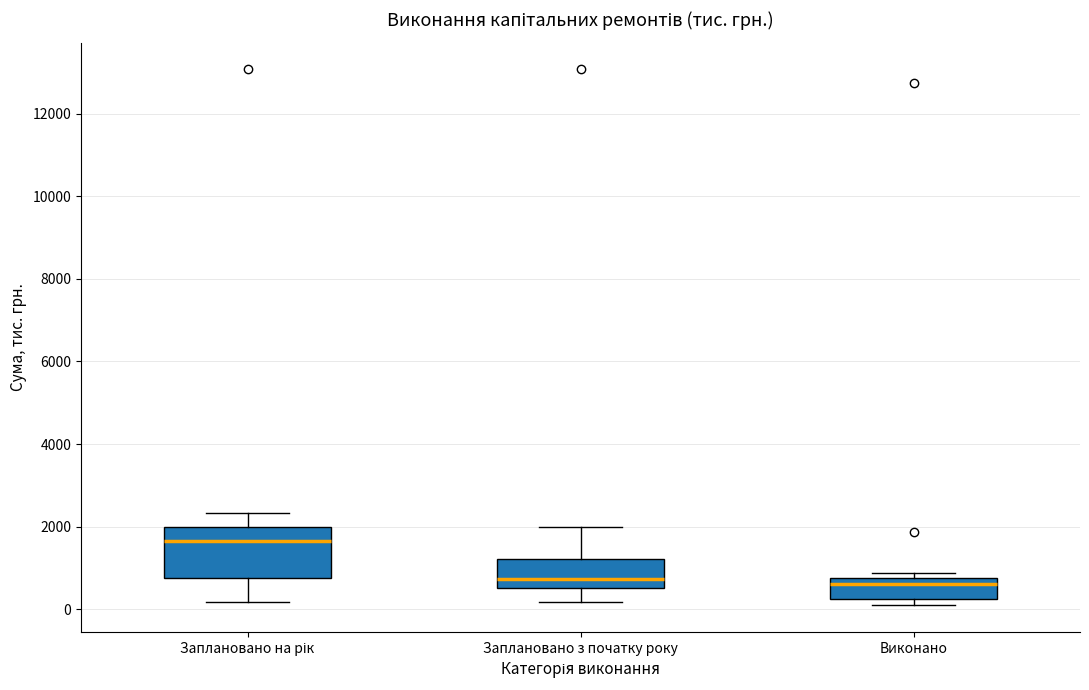

Reading left to right, read every box against the y-axis: the position of its median line, the range the box covers, and the ends of its whiskers. The values are not printed on the chart, so give them approximately, as read against the axis.

Заплановано на рік: median 1600, box 800 to 2000, whiskers 200 to 2400
Заплановано з початку року: median 800, box 600 to 1200, whiskers 200 to 2000
Виконано: median 600, box 200 to 800, whiskers 0 to 800 (just above the box's upper edge)